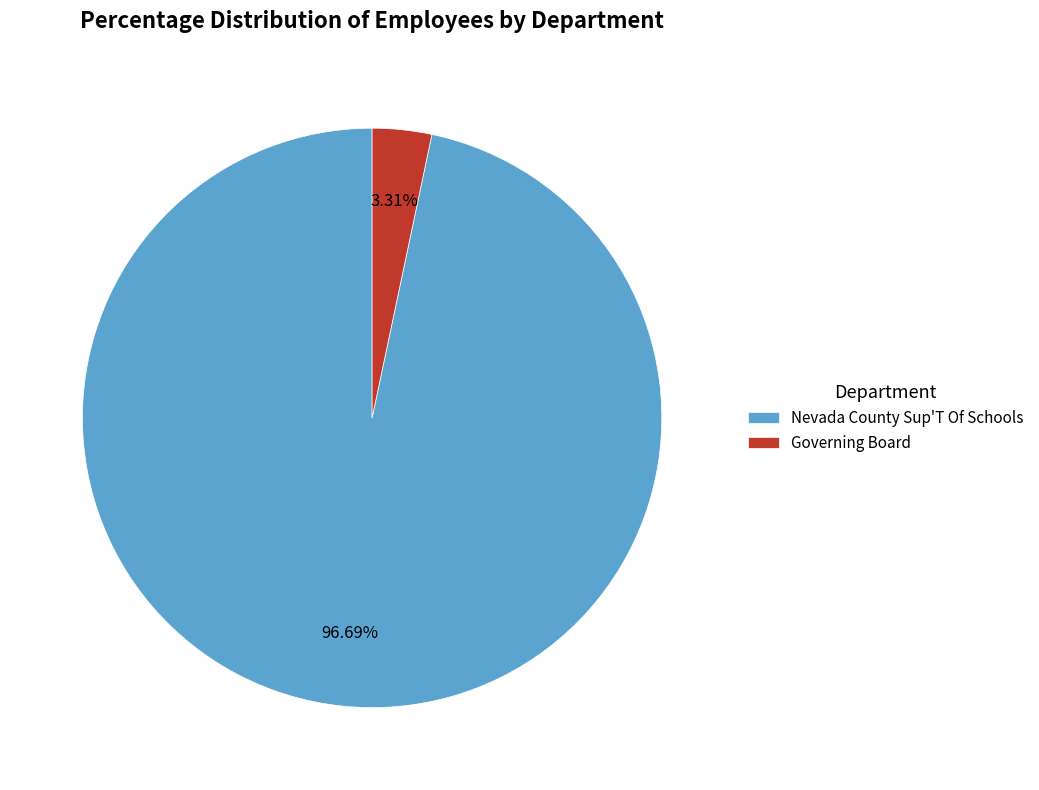

Count the number of slices in the pie.

2